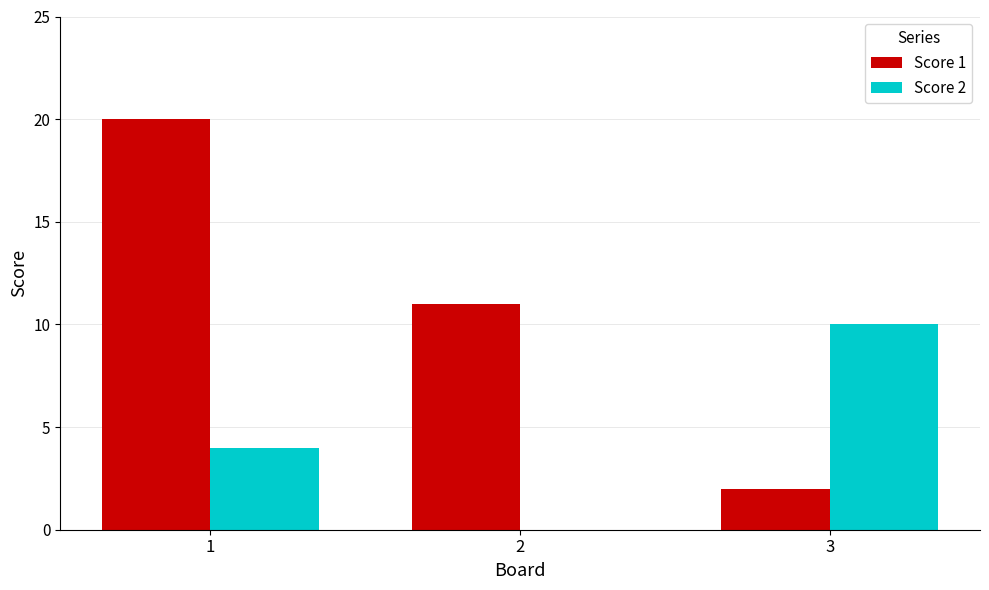

How many groups of bars are there?

3